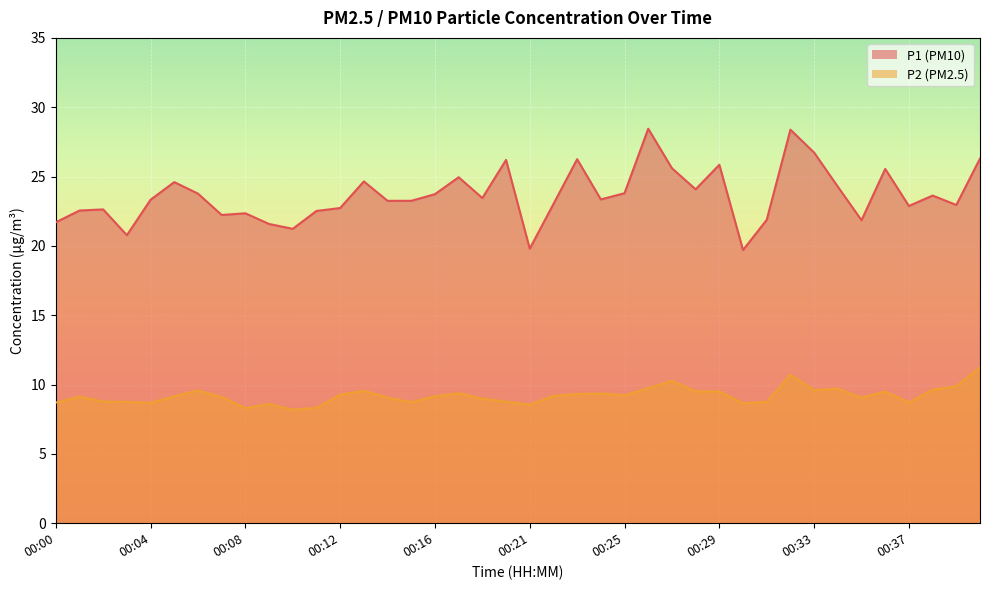

Reading right to left, what are all the values shown in this chart?

P1: 00:41=26.3	00:39=22.9	00:38=23.6	00:37=22.9	00:36=25.6	00:35=21.9	00:34=24.3	00:33=26.7	00:32=28.4	00:31=21.9	00:30=19.7	00:29=25.9	00:28=24.1	00:27=25.6	00:26=28.4	00:25=23.8	00:24=23.4	00:23=26.2	00:22=23.0	00:21=19.8	00:20=26.2	00:19=23.4	00:18=24.9	00:16=23.7	00:15=23.2	00:14=23.2	00:13=24.6	00:12=22.7	00:11=22.5	00:10=21.2	00:09=21.6	00:08=22.4	00:07=22.2	00:06=23.8	00:05=24.6	00:04=23.3	00:03=20.8	00:02=22.6	00:01=22.6	00:00=21.7
P2: 00:41=11.2	00:39=9.9	00:38=9.6	00:37=8.7	00:36=9.5	00:35=9.1	00:34=9.7	00:33=9.6	00:32=10.7	00:31=8.8	00:30=8.7	00:29=9.5	00:28=9.5	00:27=10.3	00:26=9.7	00:25=9.2	00:24=9.3	00:23=9.3	00:22=9.2	00:21=8.6	00:20=8.8	00:19=9.0	00:18=9.4	00:16=9.2	00:15=8.7	00:14=9.1	00:13=9.6	00:12=9.3	00:11=8.3	00:10=8.2	00:09=8.6	00:08=8.3	00:07=9.1	00:06=9.6	00:05=9.2	00:04=8.7	00:03=8.8	00:02=8.8	00:01=9.1	00:00=8.7